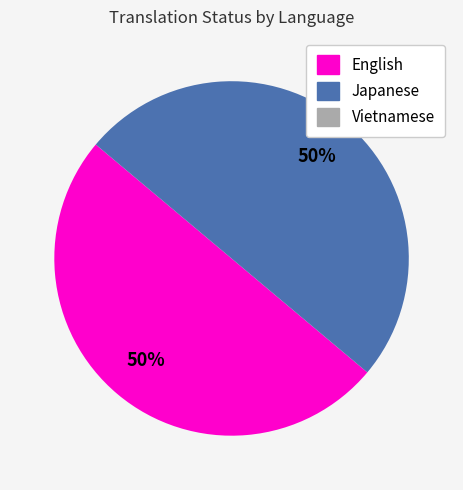

To the nearest percent, what is the average slice percentage?

50%